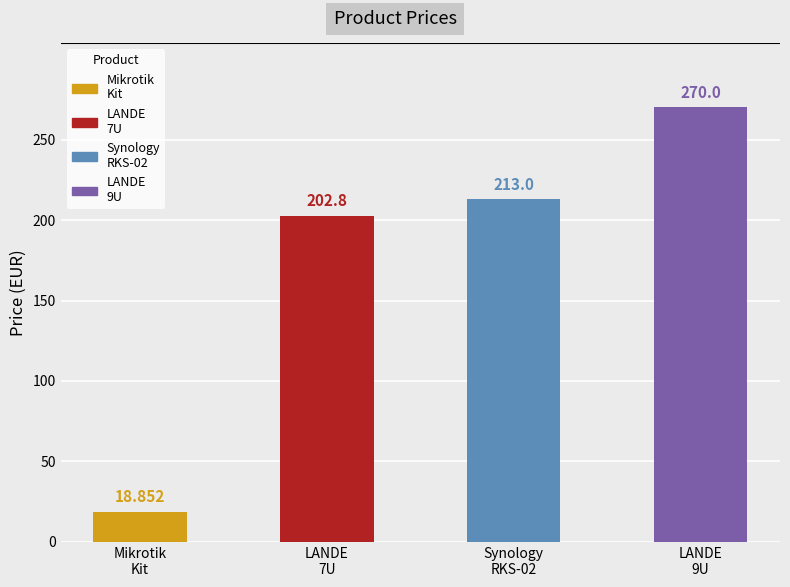

What is the smallest value displayed?

18.9